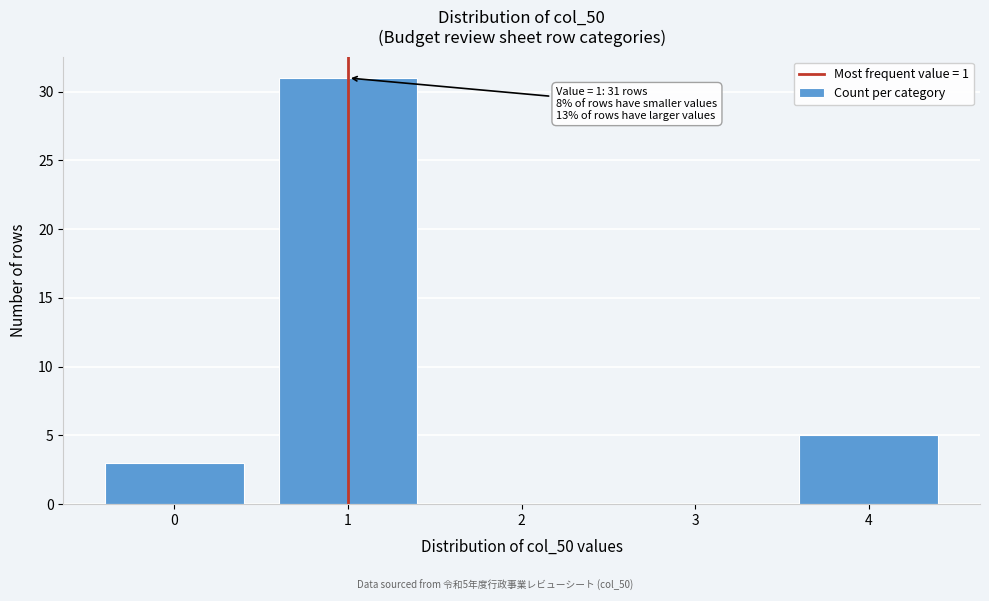

Which range on the x-axis has the tallest bar?

0.5 to 1.5